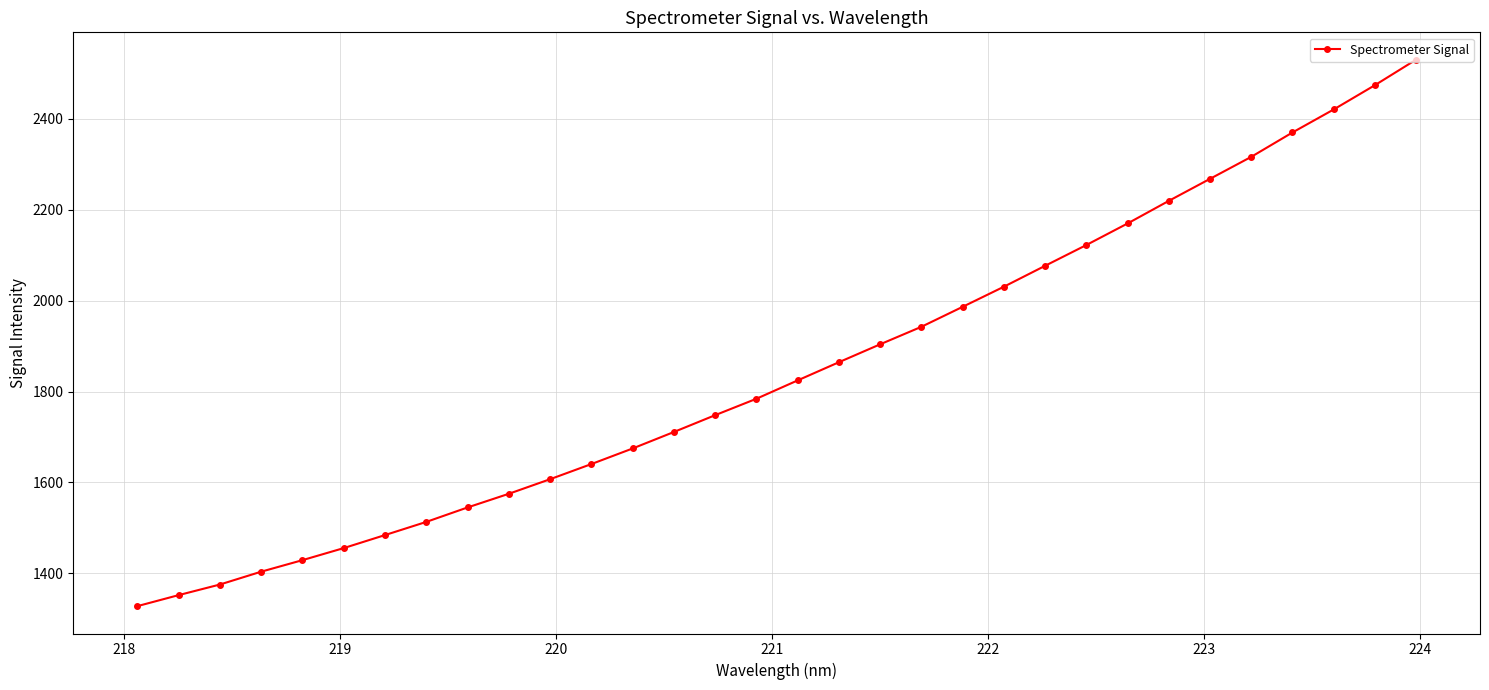

How many data points does each series have?

32